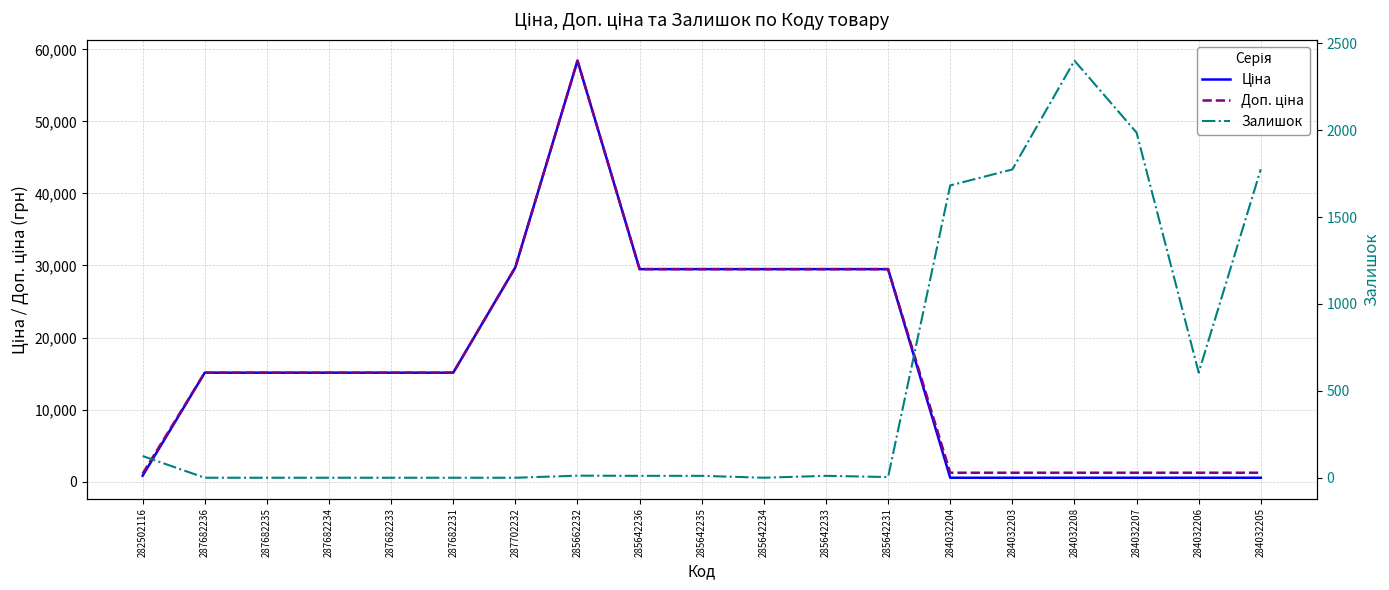

At which label does Ціна first exceed 15120?

287702232